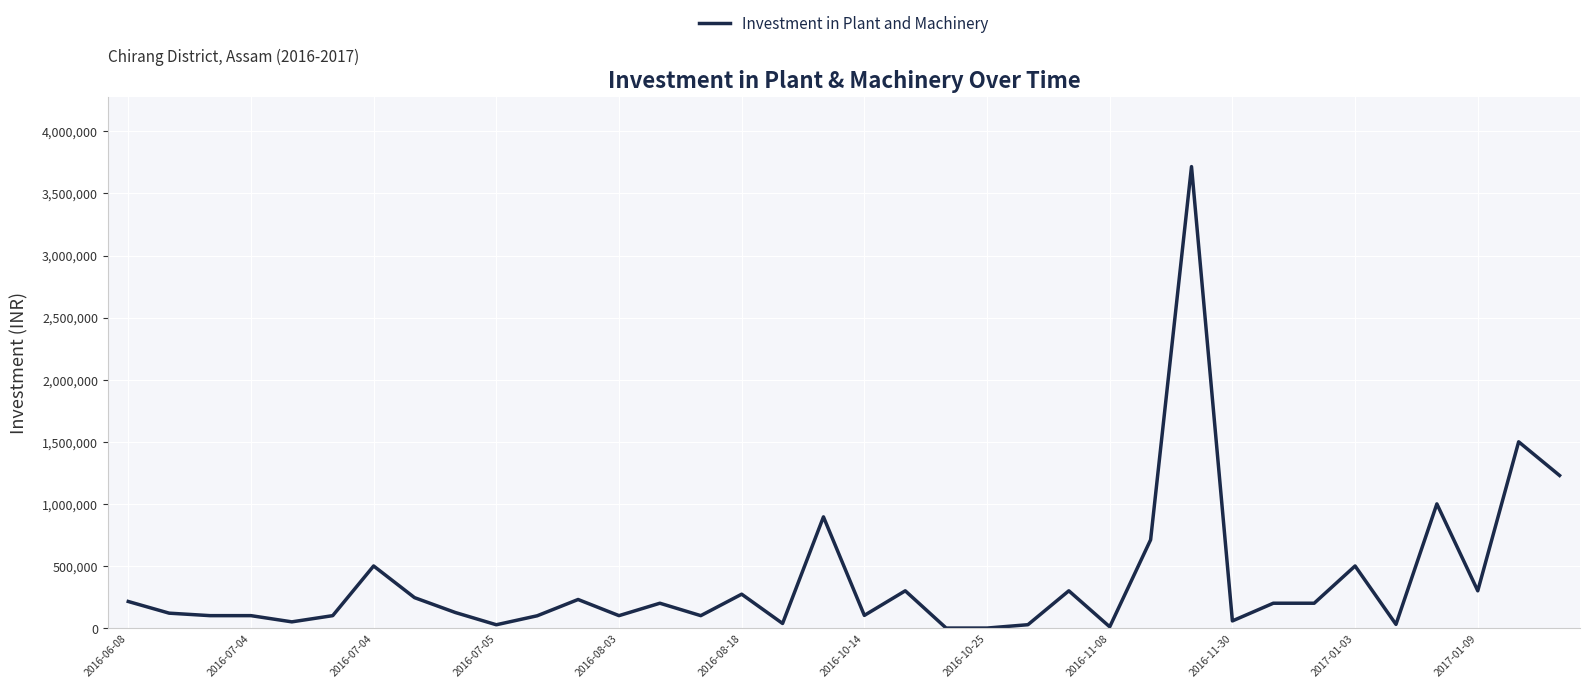

Count the number of categories in the chart.

36